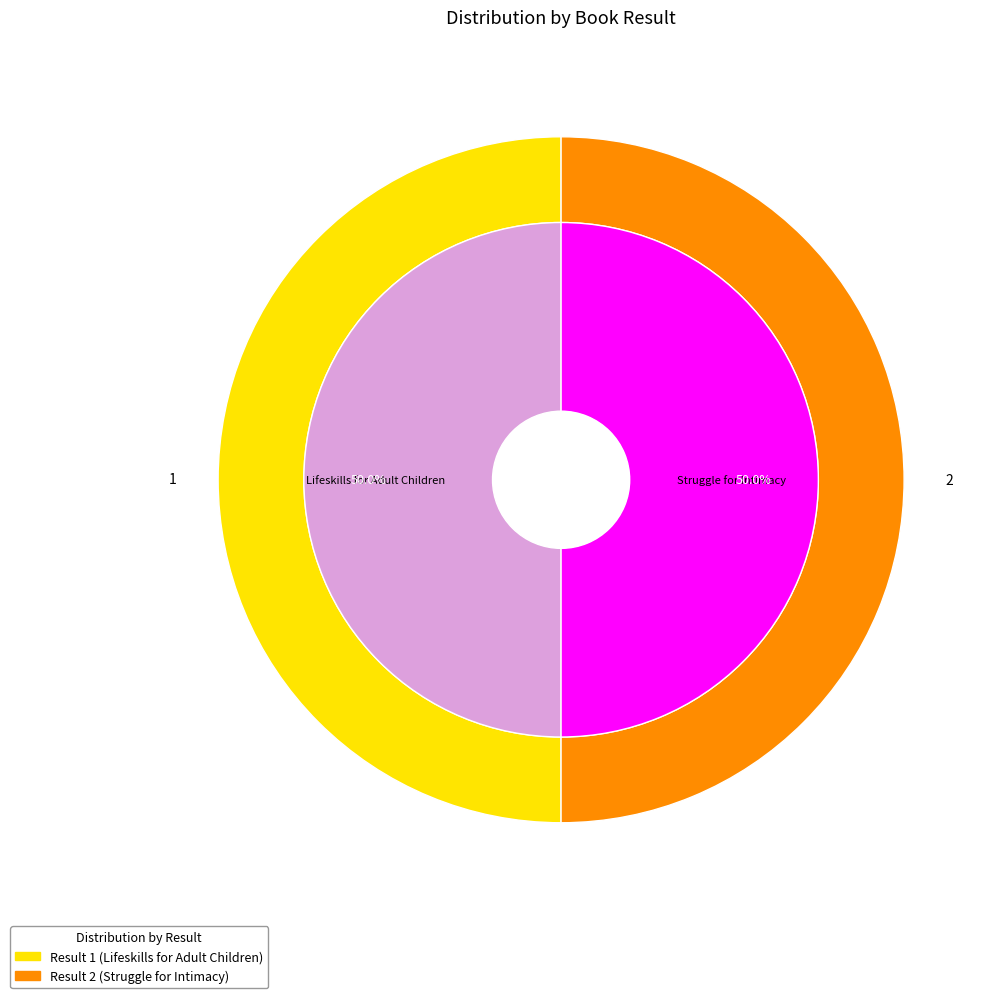

Count the number of slices in the pie.

2